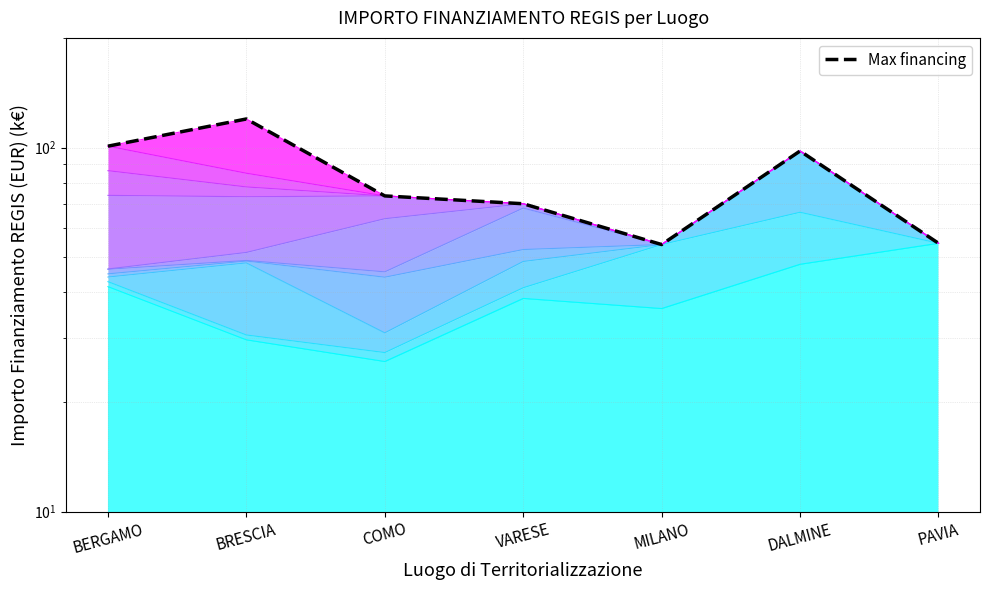

How many interior local valleys does the Max financing series have?

1